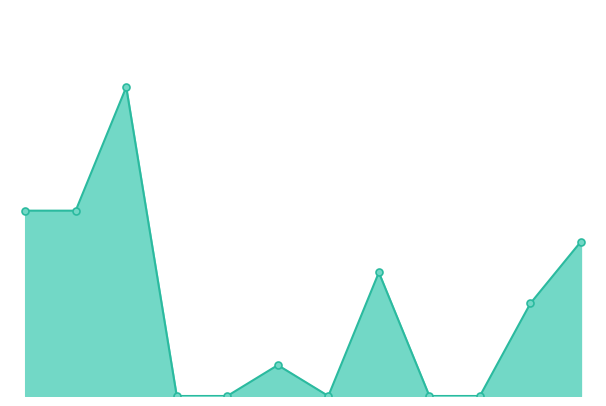

Does the chart have visible grid lines?

No